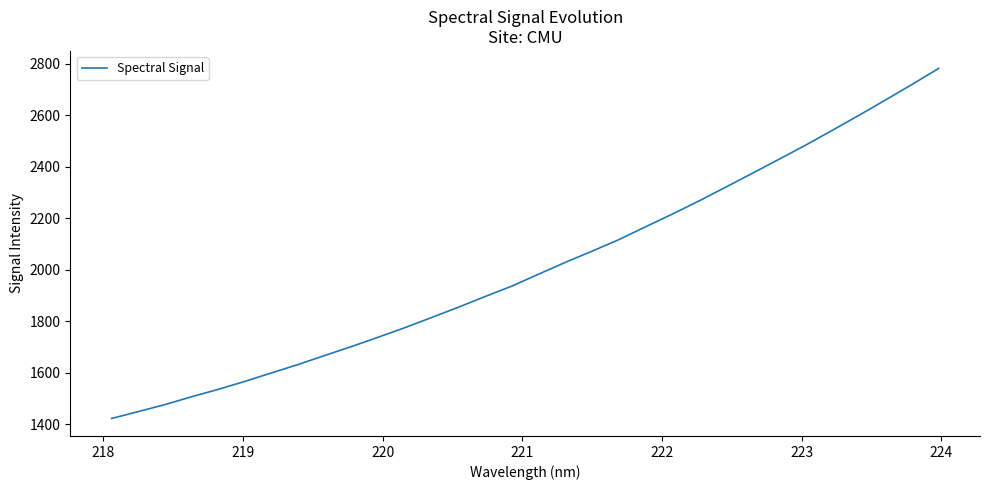

What is the difference between the maximum and minimum values?

1360.1